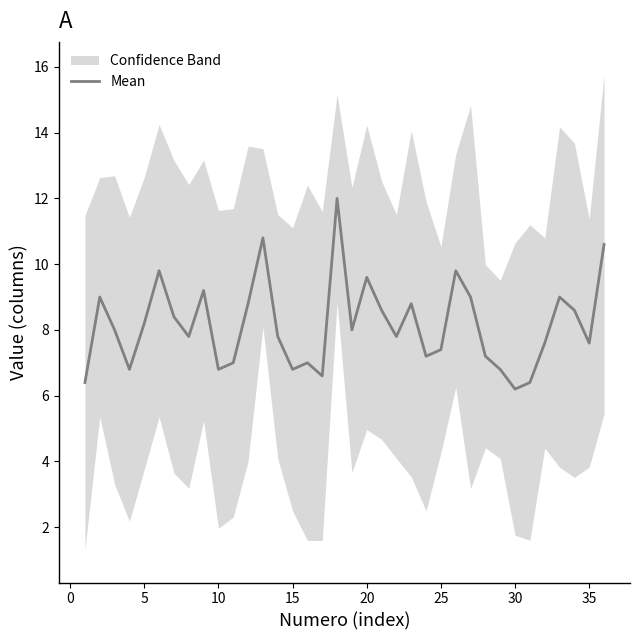

What is the minimum value for Mean?

6.2